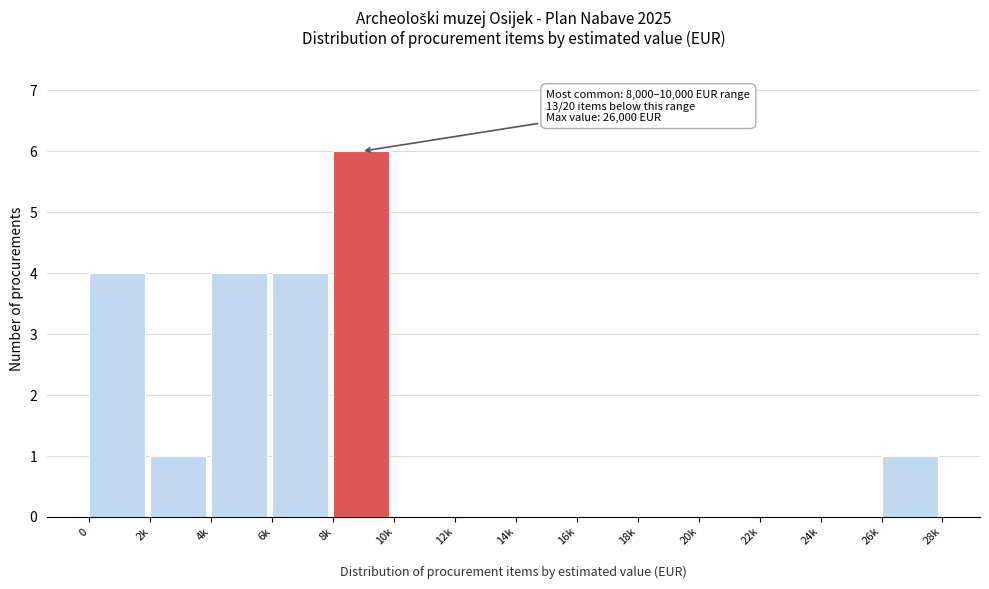

Reading right to left, what are all the values shown in this chart?

26k=1	24k=0	22k=0	20k=0	18k=0	16k=0	14k=0	12k=0	10k=0	8k=6	6k=4	4k=4	2k=1	0=4